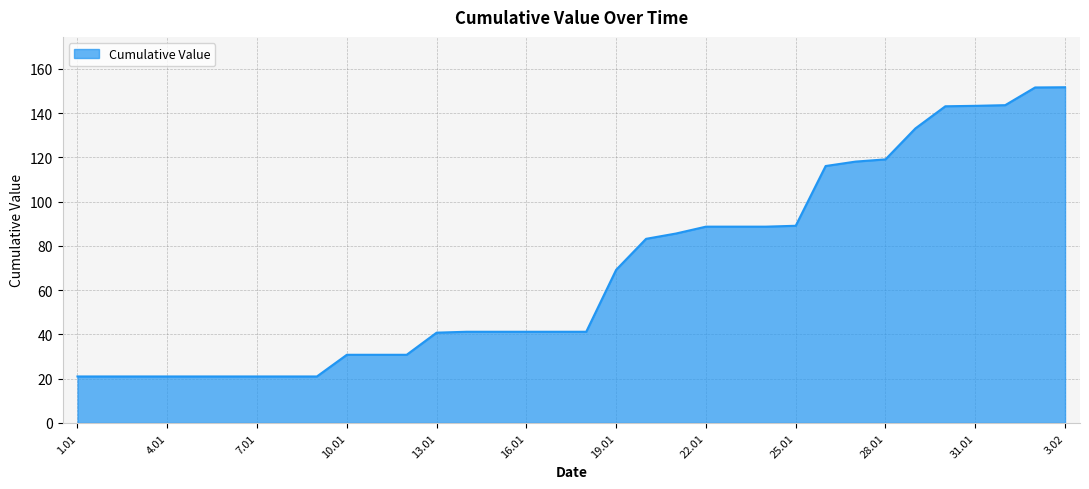

What is the difference between the maximum and minimum values?

130.7